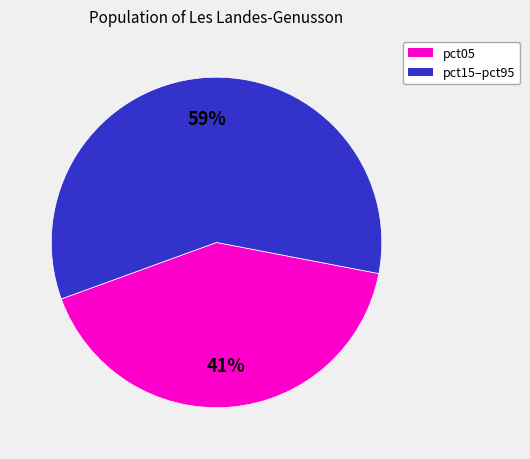

Is there a majority slice in this chart?

Yes